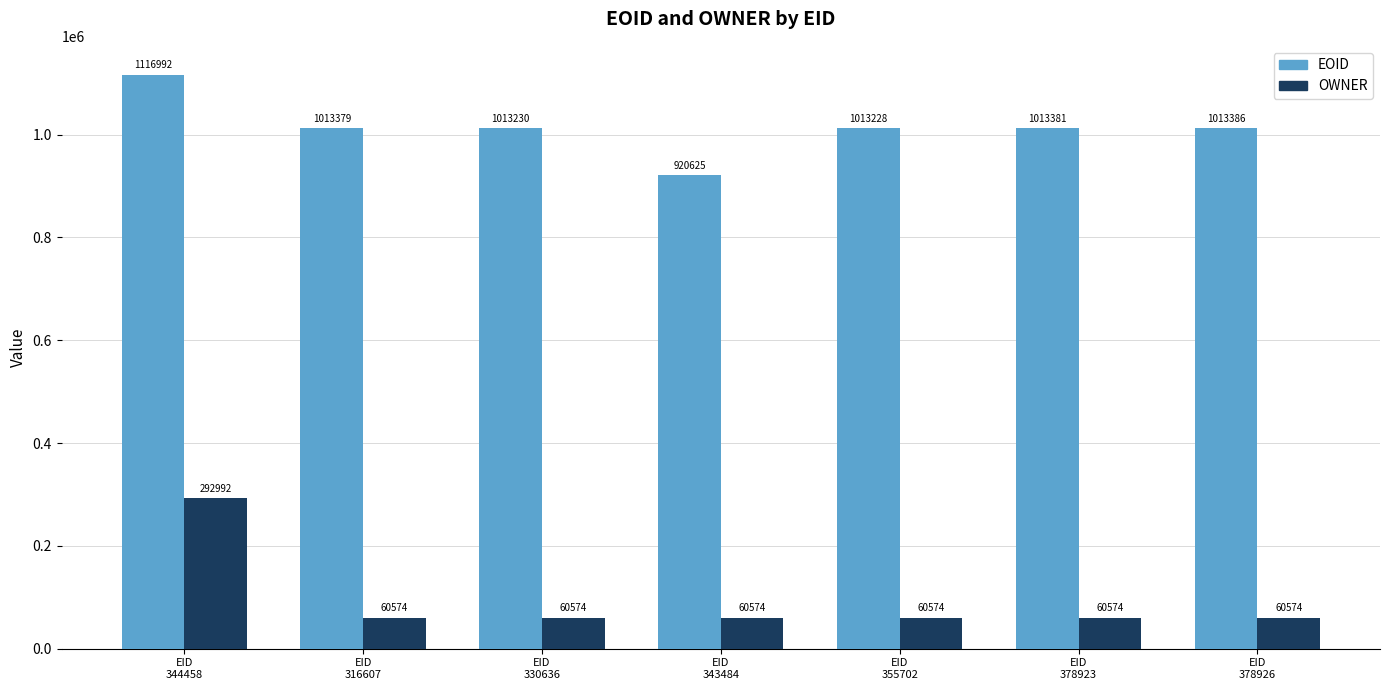

Reading left to right, transcribe all the data shown in this chart.

EOID: EID
344458=1116992	EID
316607=1013379	EID
330636=1013230	EID
343484=920625	EID
355702=1013228	EID
378923=1013381	EID
378926=1013386
OWNER: EID
344458=292992	EID
316607=60574	EID
330636=60574	EID
343484=60574	EID
355702=60574	EID
378923=60574	EID
378926=60574